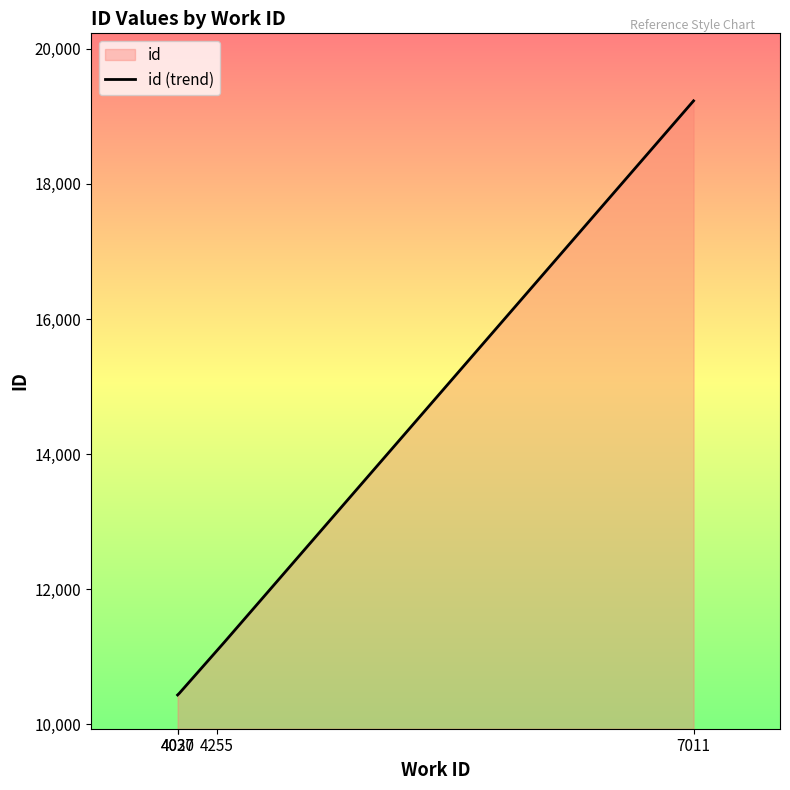

At which category does the chart reach its peak across all series?

7011